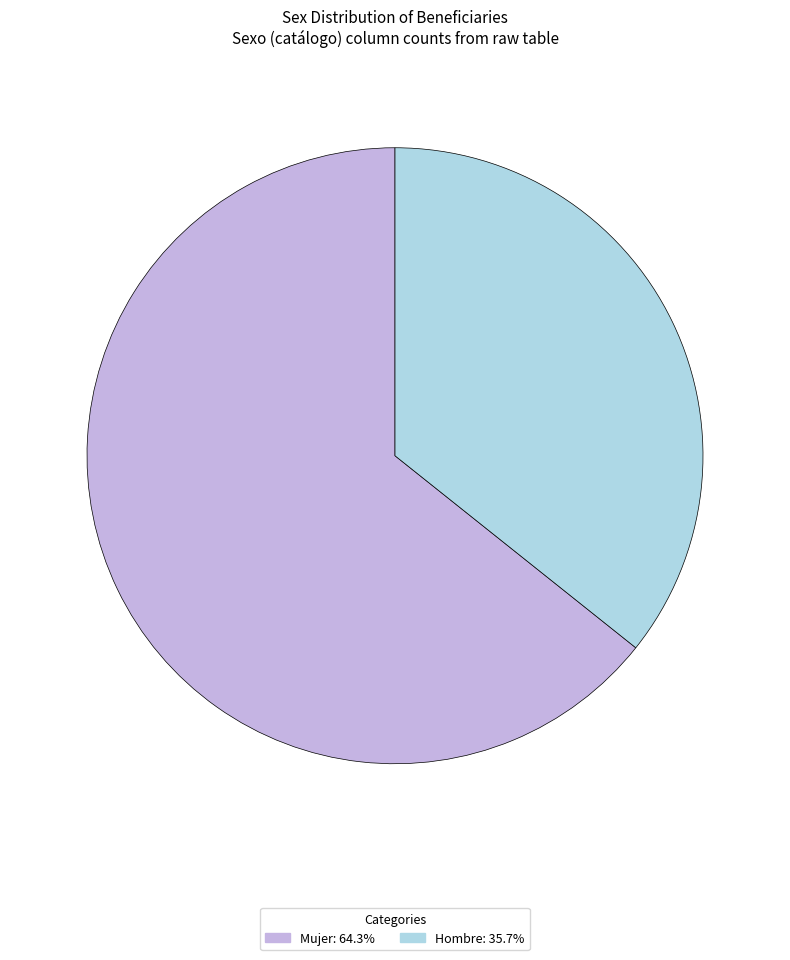

Which category has the smallest portion of the pie?

Hombre